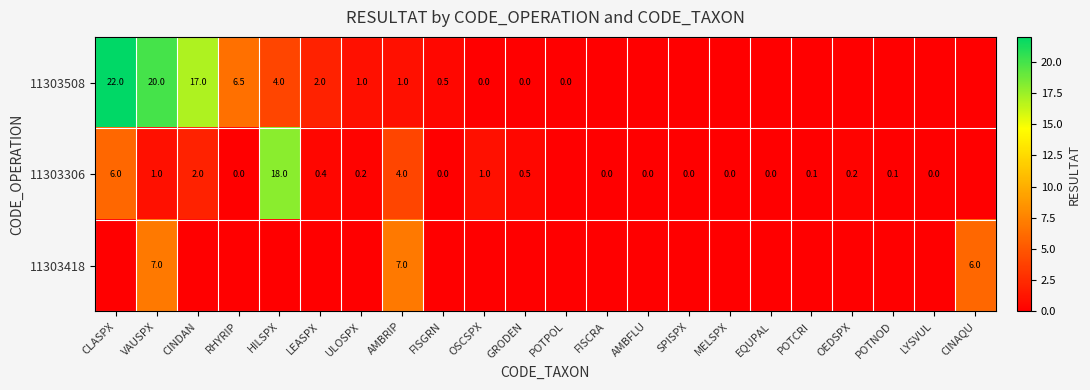

The value of 11303508 at RHYRIP is 6.5. True or false?

True